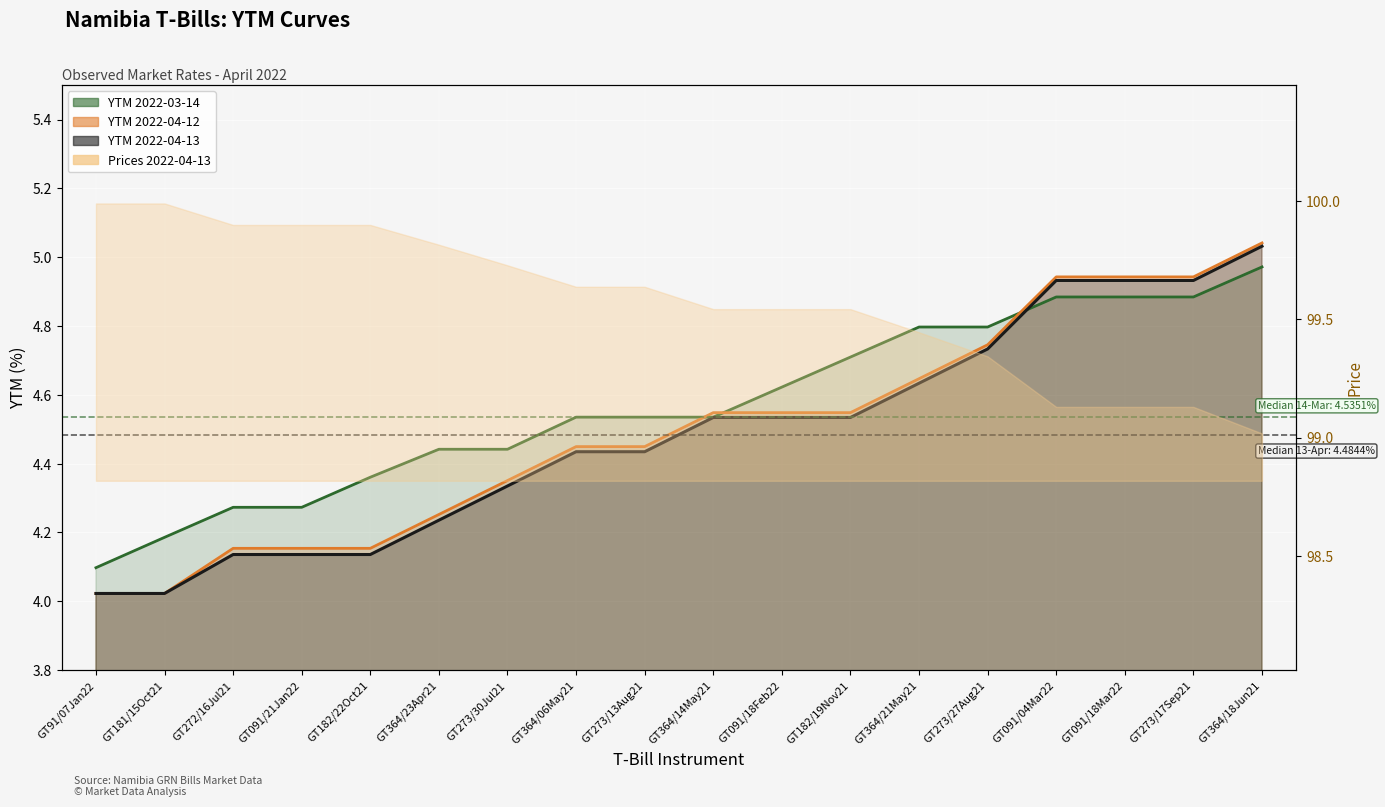

Reading left to right, extract all data points from this chart.

YTM 2022-03-14: 4.1	4.2	4.3	4.3	4.4	4.4	4.4	4.5	4.5	4.5	4.6	4.7	4.8	4.8	4.9	4.9	4.9	5.0
YTM 2022-04-12: 4.0	4.0	4.2	4.2	4.2	4.3	4.4	4.4	4.4	4.5	4.5	4.5	4.6	4.7	4.9	4.9	4.9	5.0
YTM 2022-04-13: 4.0	4.0	4.1	4.1	4.1	4.2	4.3	4.4	4.4	4.5	4.5	4.5	4.6	4.7	4.9	4.9	4.9	5.0